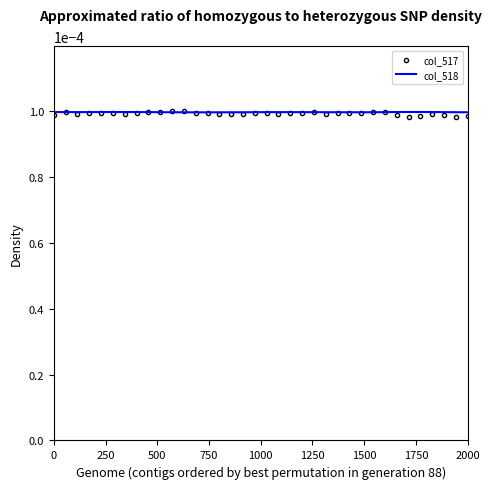

Which series has the largest range (max minus min)?

col_517